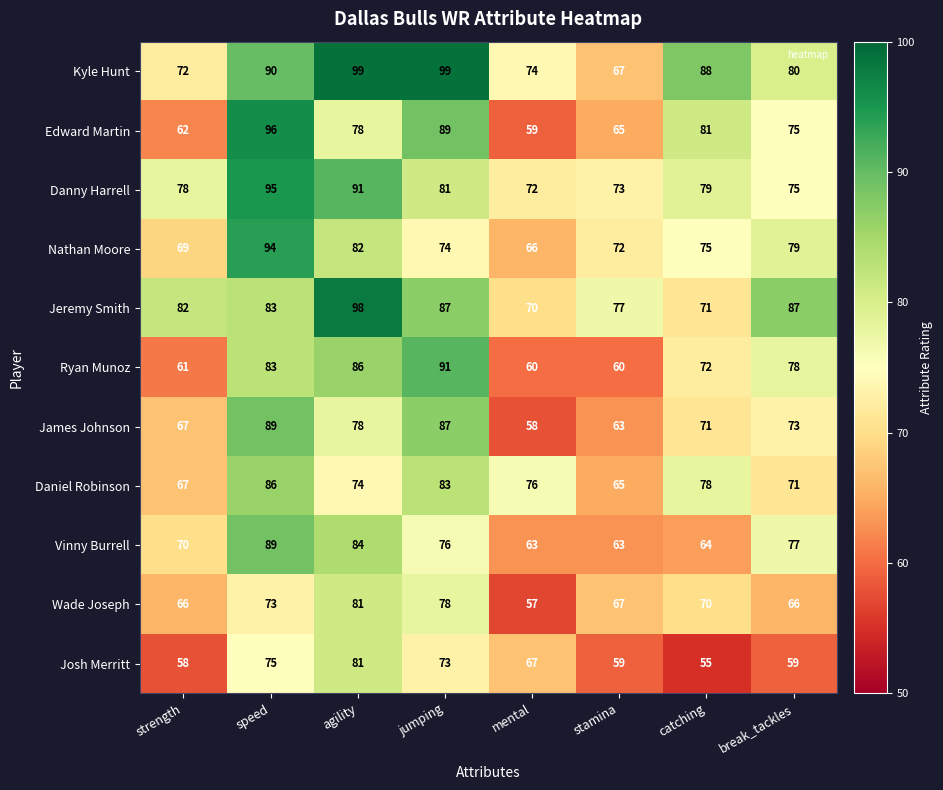

Which series has the largest total across all categories?

Kyle Hunt